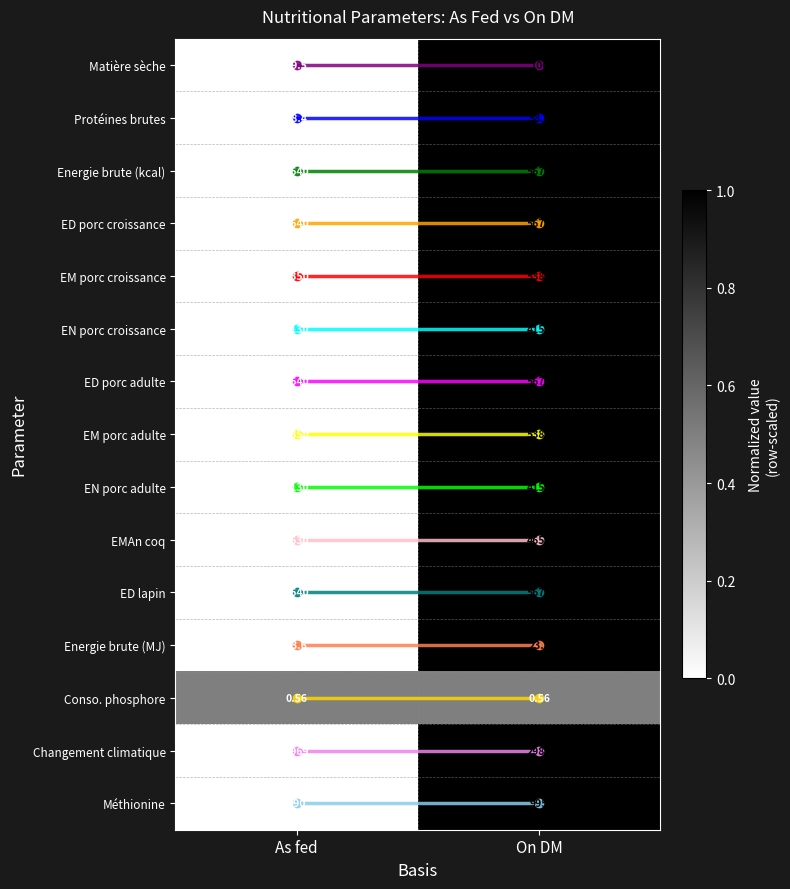

At which category is the sum across all series the highest?

On DM